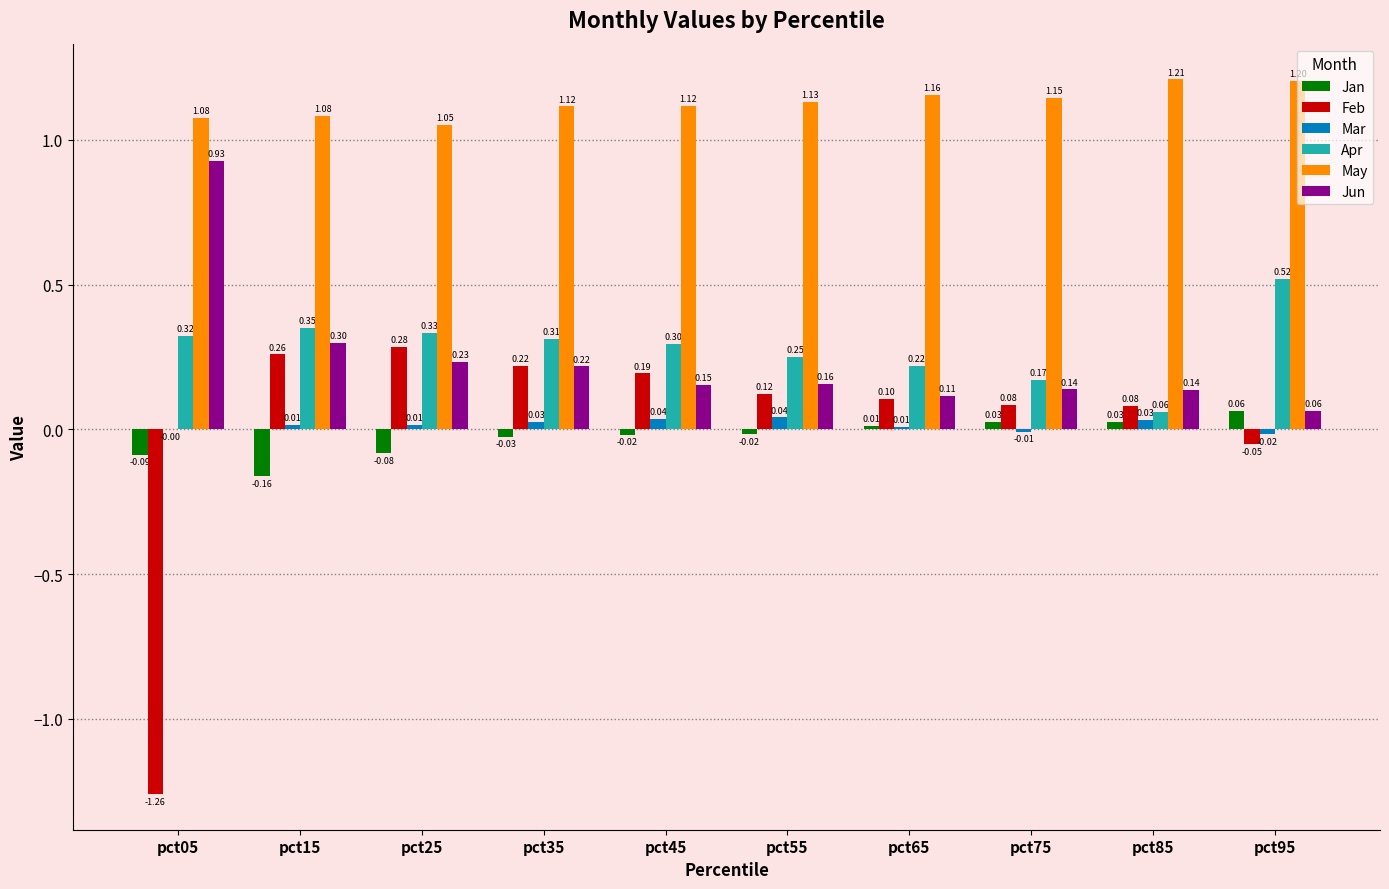

At which category is the sum across all series the highest?

pct35